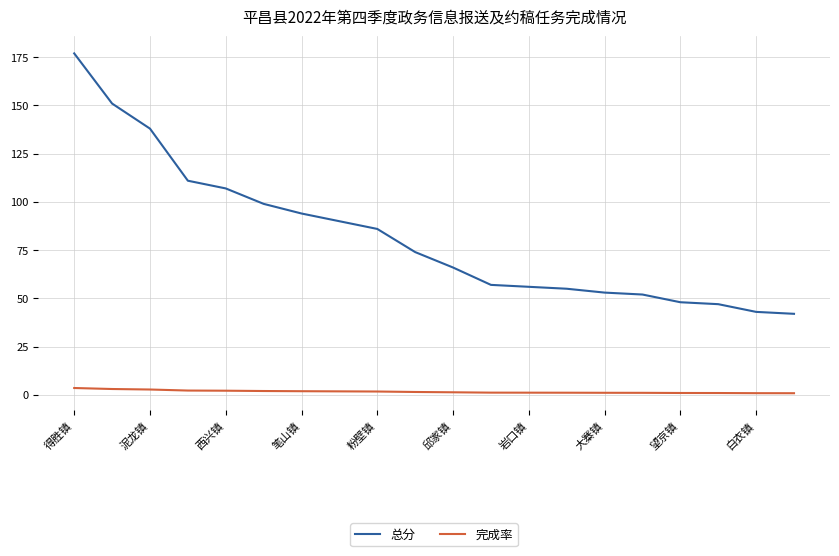

List the series in order of their overall mean, highest first.

总分, 完成率